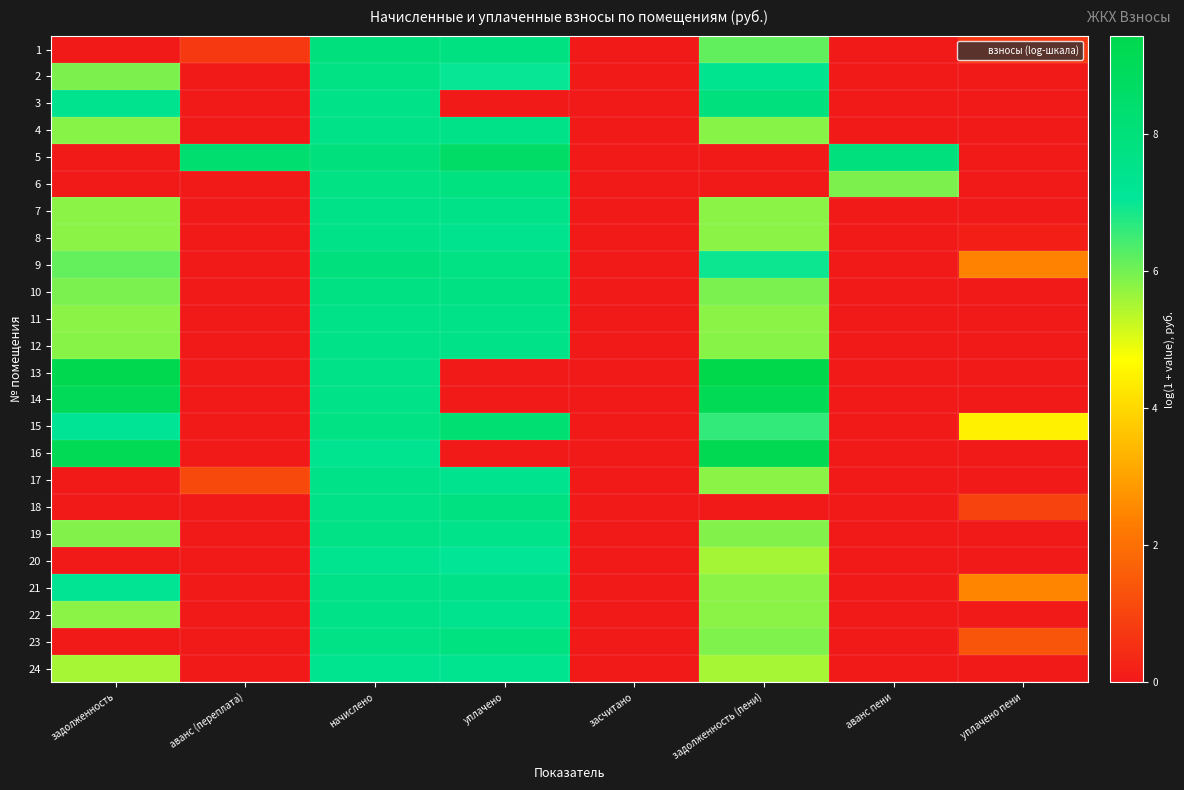

How many series are shown in this chart?

24